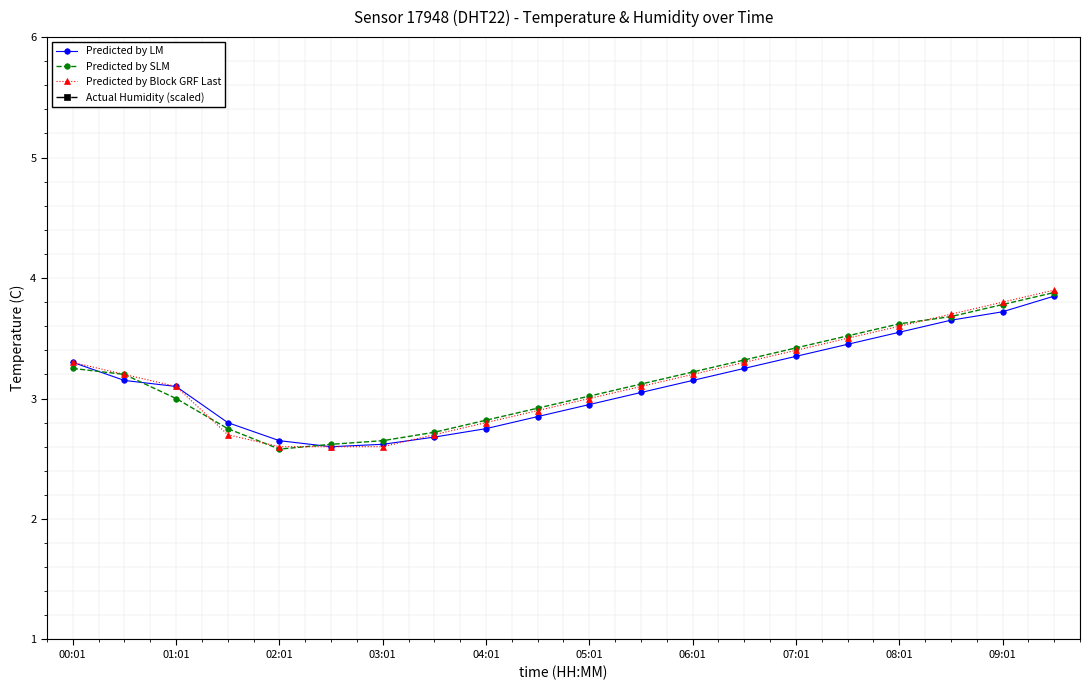

True or false: Predicted by LM has more than 0 interior local peaks.

False